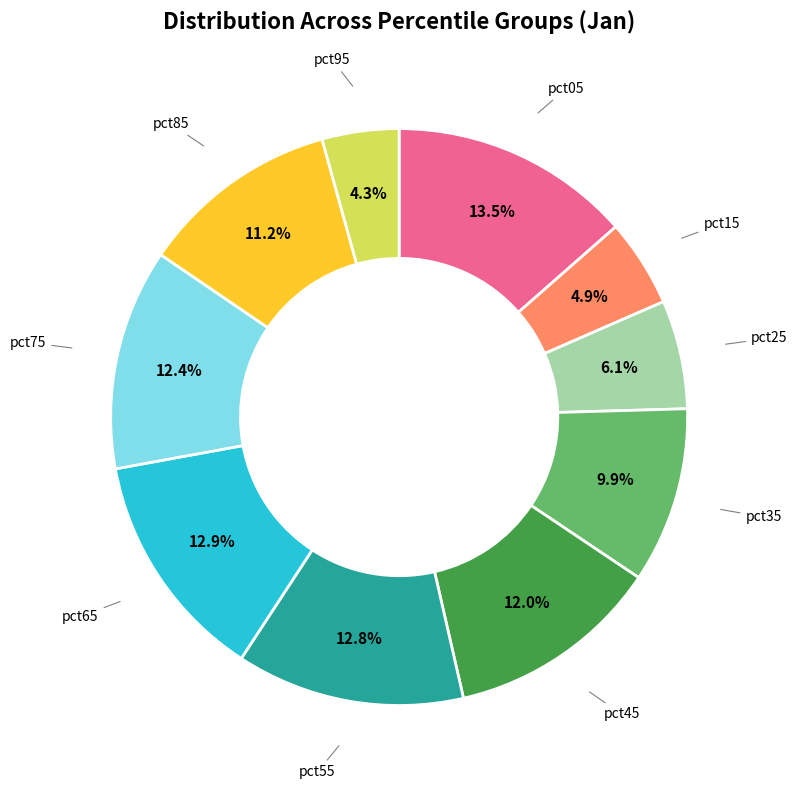

Does any single category account for the majority?

No